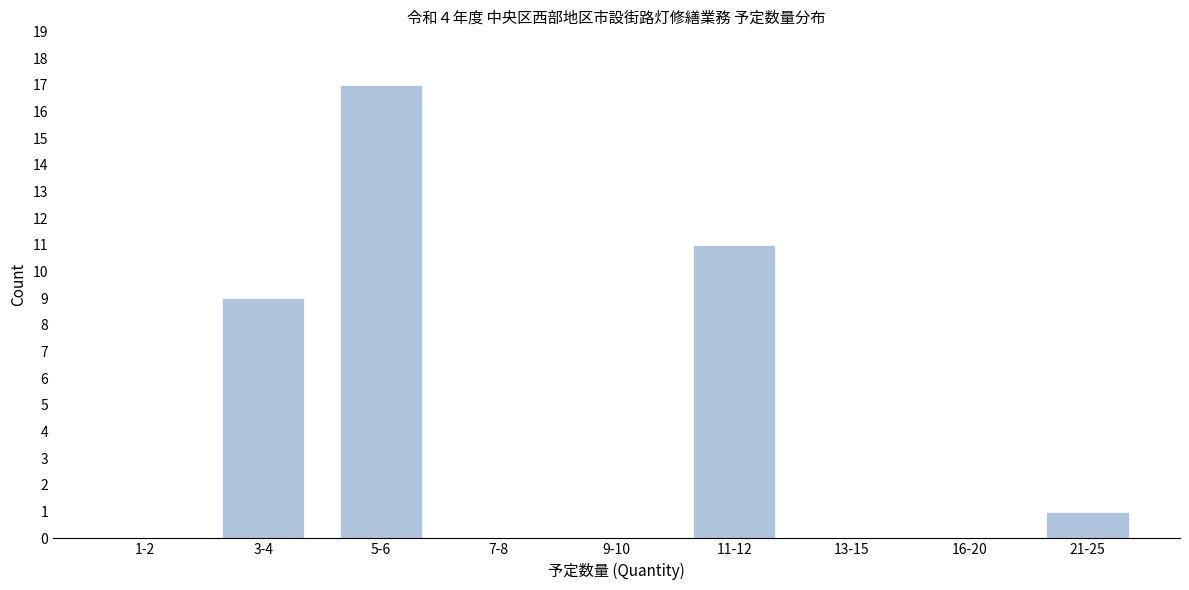

Reading left to right, extract all data points from this chart.

1-2=0	3-4=9	5-6=17	7-8=0	9-10=0	11-12=11	13-15=0	16-20=0	21-25=1